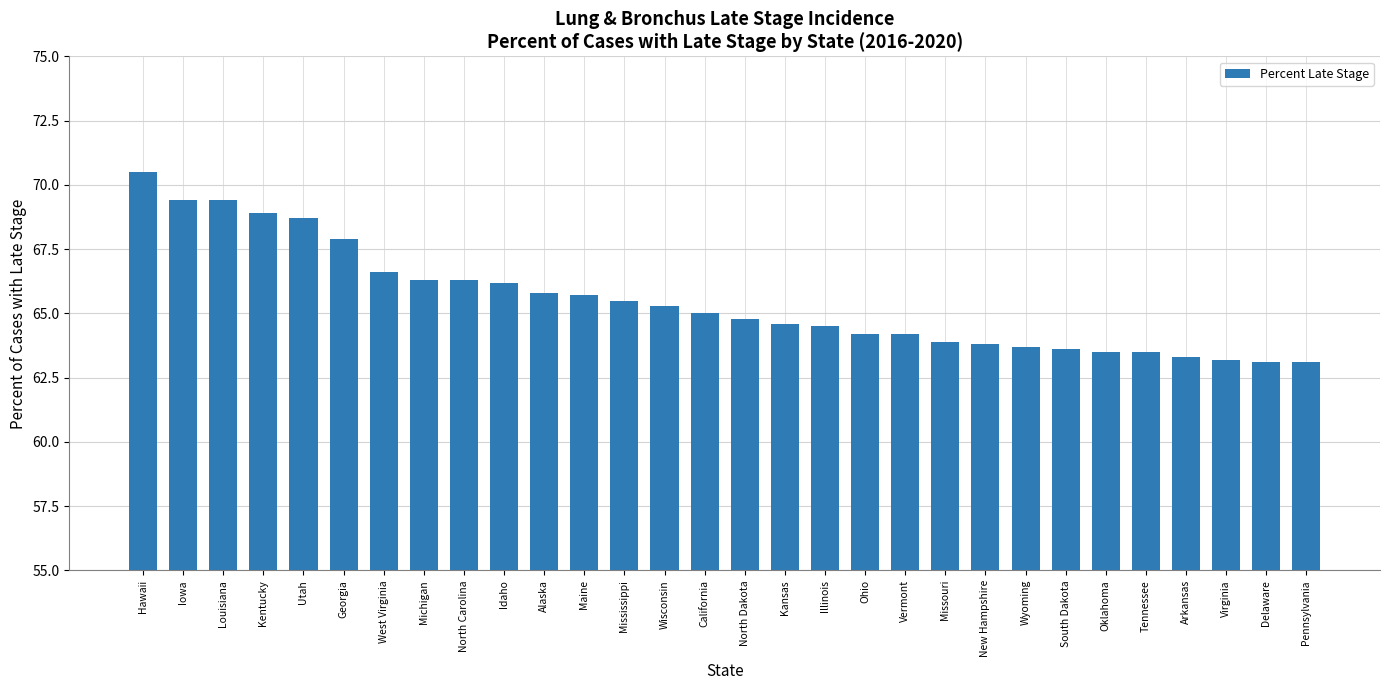

Which category has the highest value across all series?

Hawaii